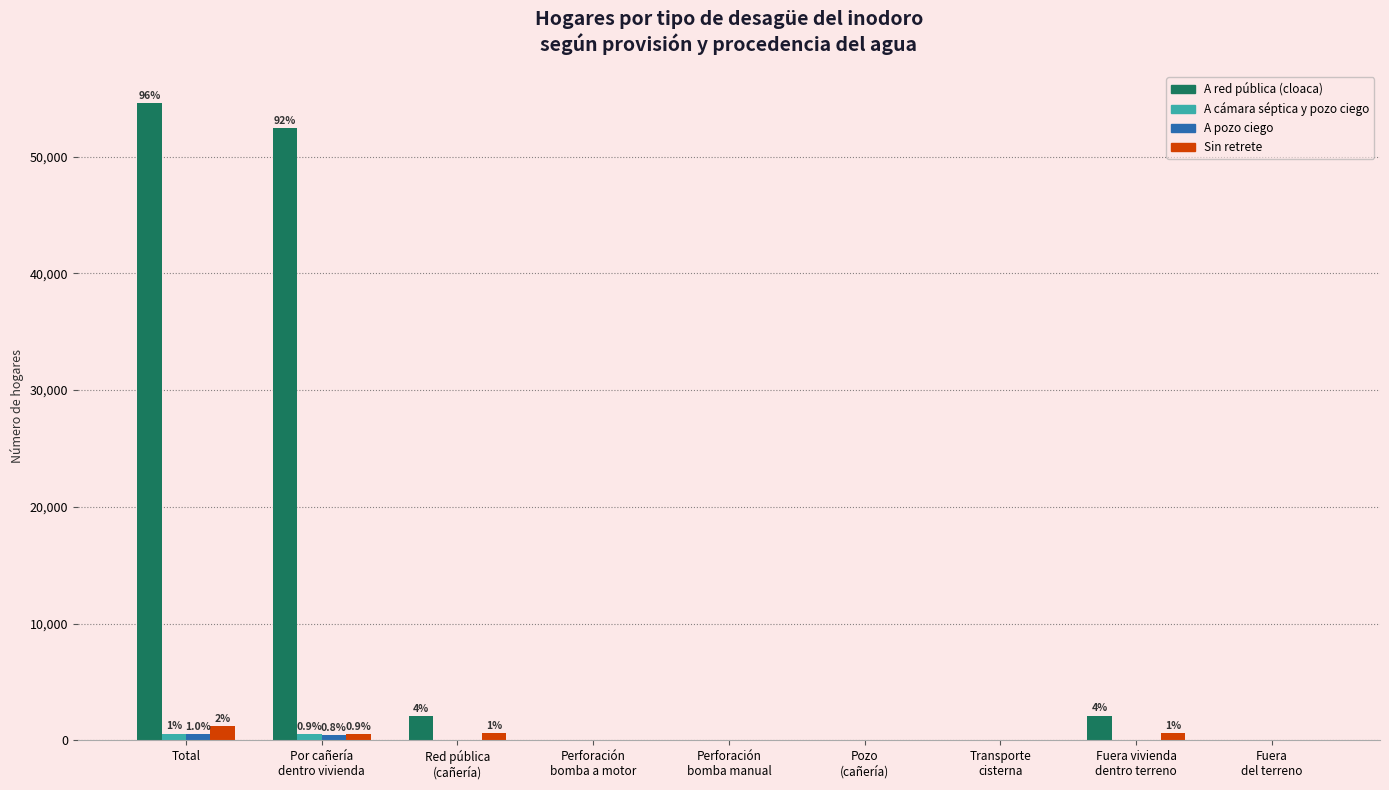

Which series has the largest total across all categories?

A red pública (cloaca)